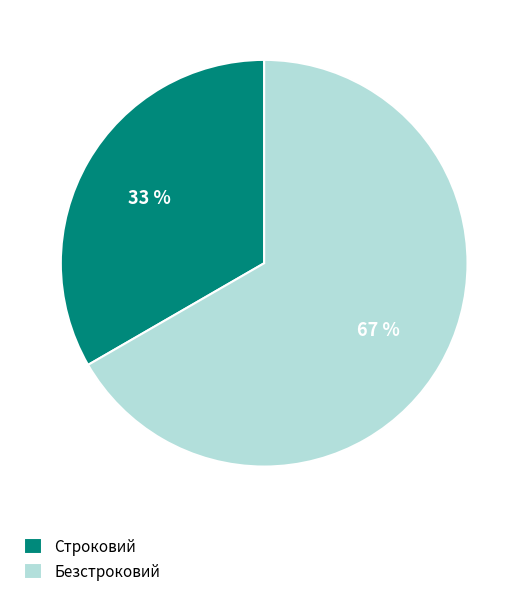

To the nearest percent, what percentage of the pie is Строковий?

33%